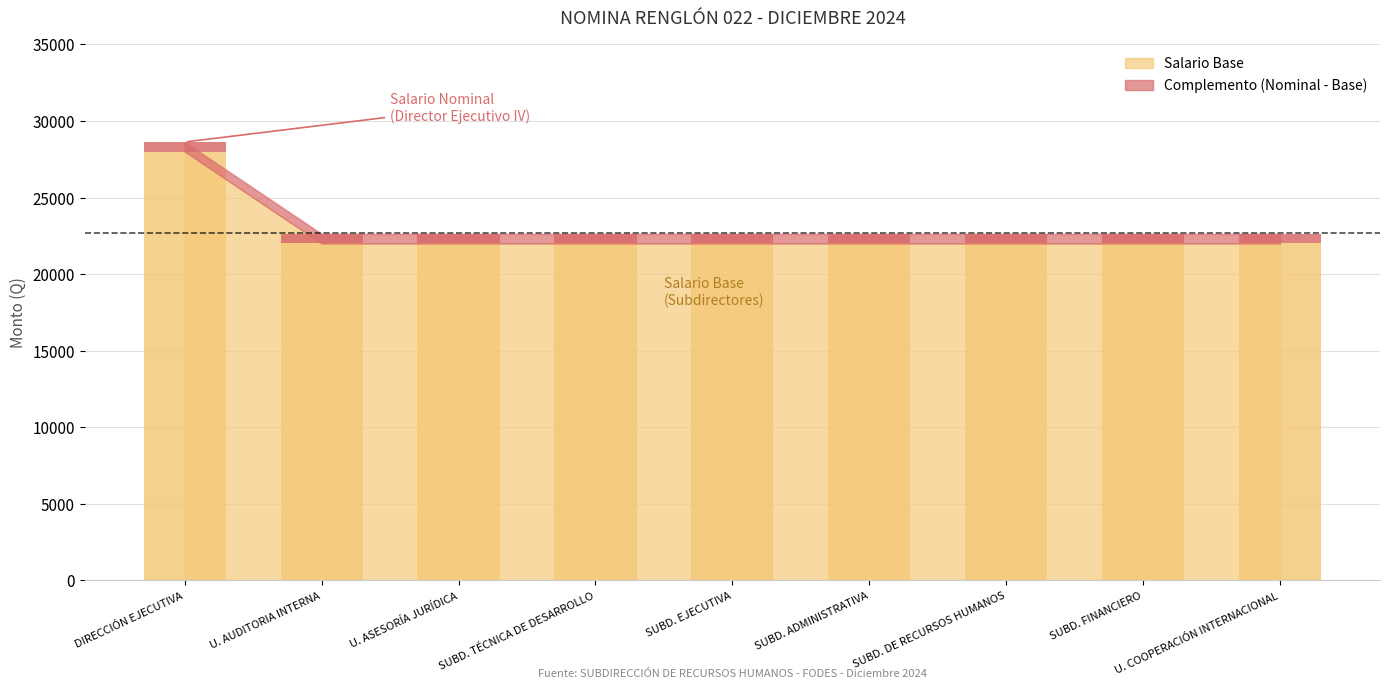

Reading left to right, extract all data points from this chart.

28000	22000	22000	22000	22000	22000	22000	22000	22000